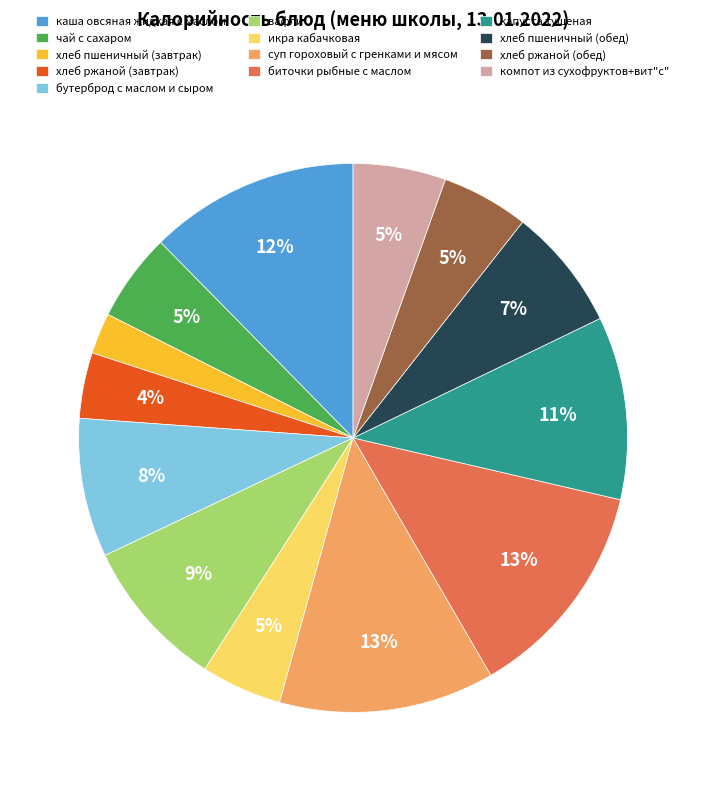

Which category has the smallest portion of the pie?

хлеб пшеничный (завтрак)